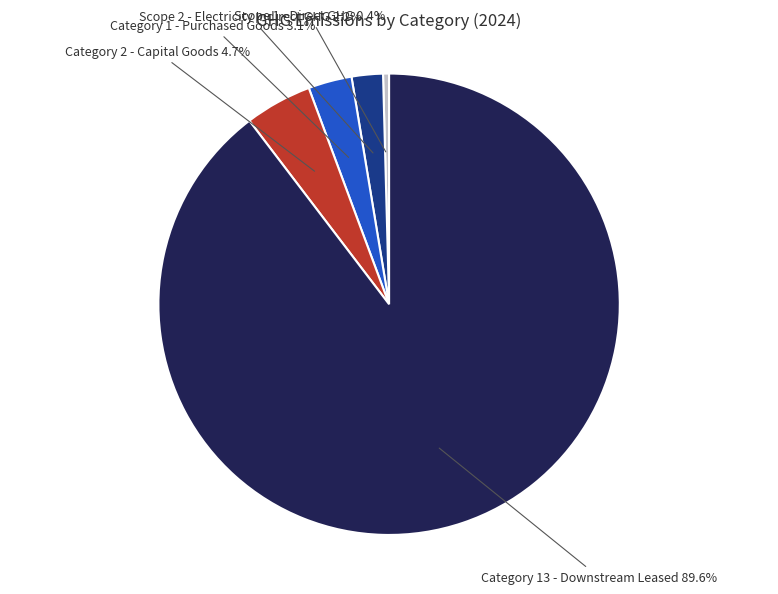

What is the smallest slice in the pie chart?

Scope 1 - Direct GHG